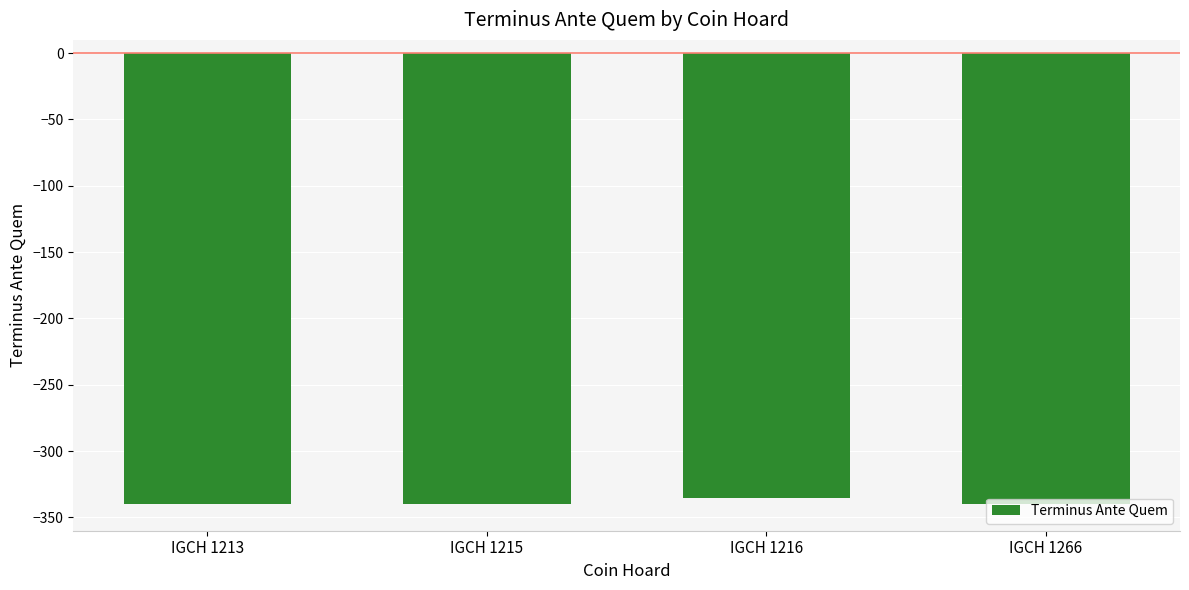

What is the average value?

-339